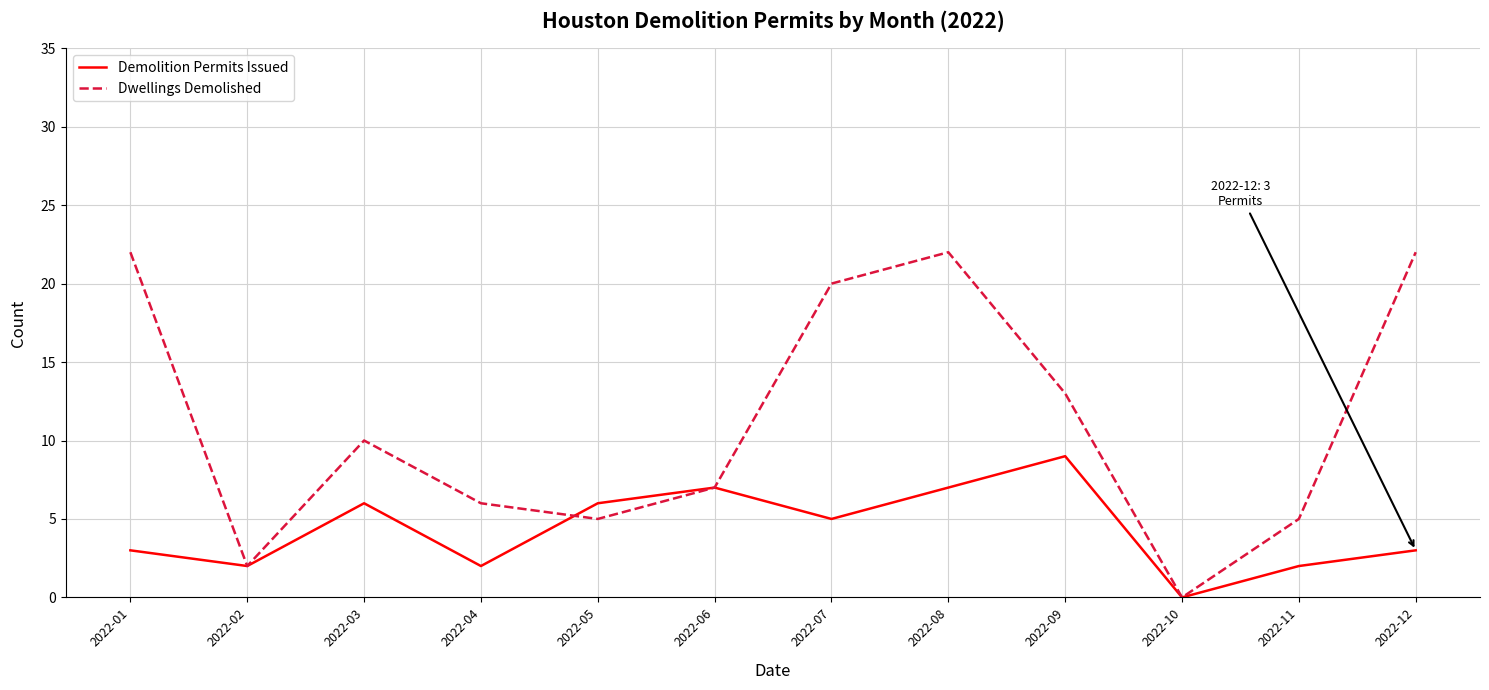

What is the maximum value for Dwellings Demolished?

22